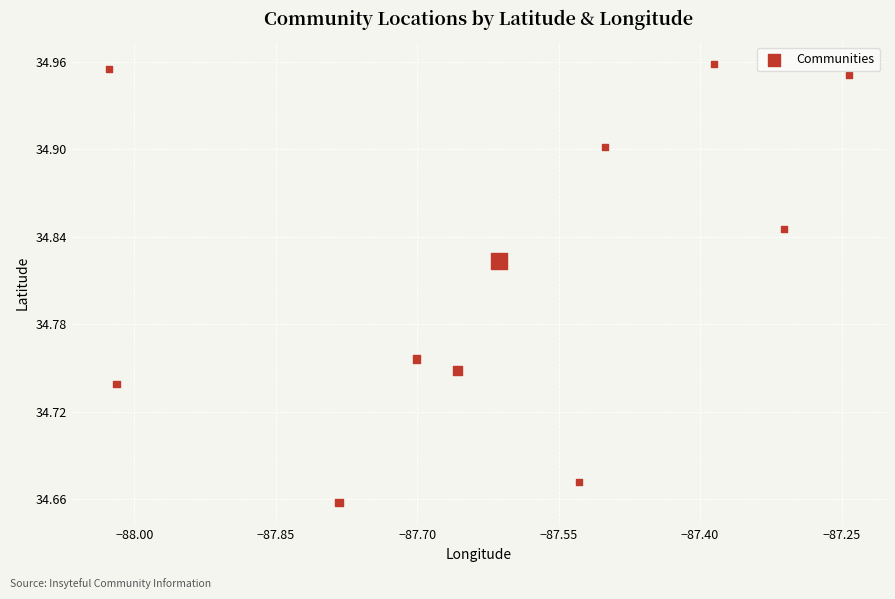

What is the range of X values (max minus min)?

0.8